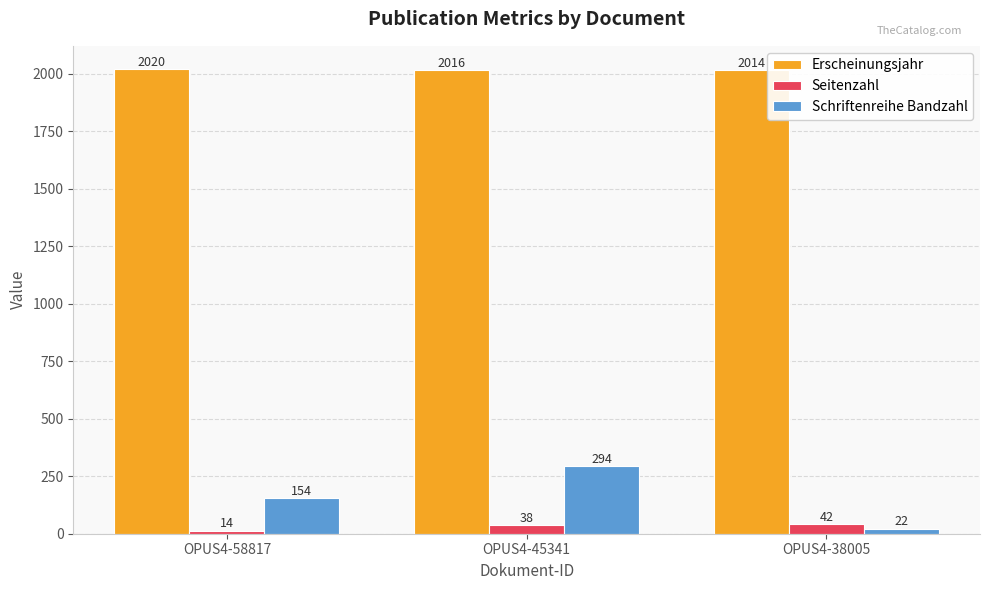

Count the number of data series in this chart.

3